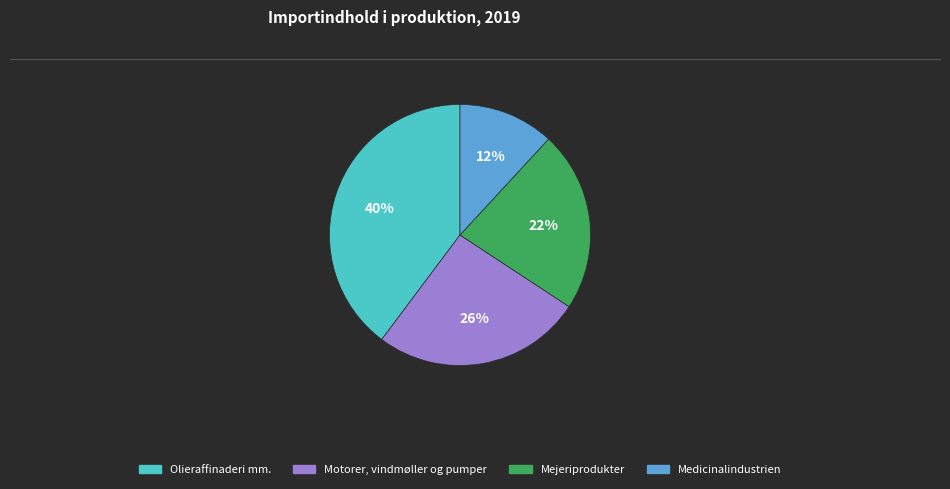

To the nearest percent, what percentage of the pie is Olieraffinaderi mm.?

40%